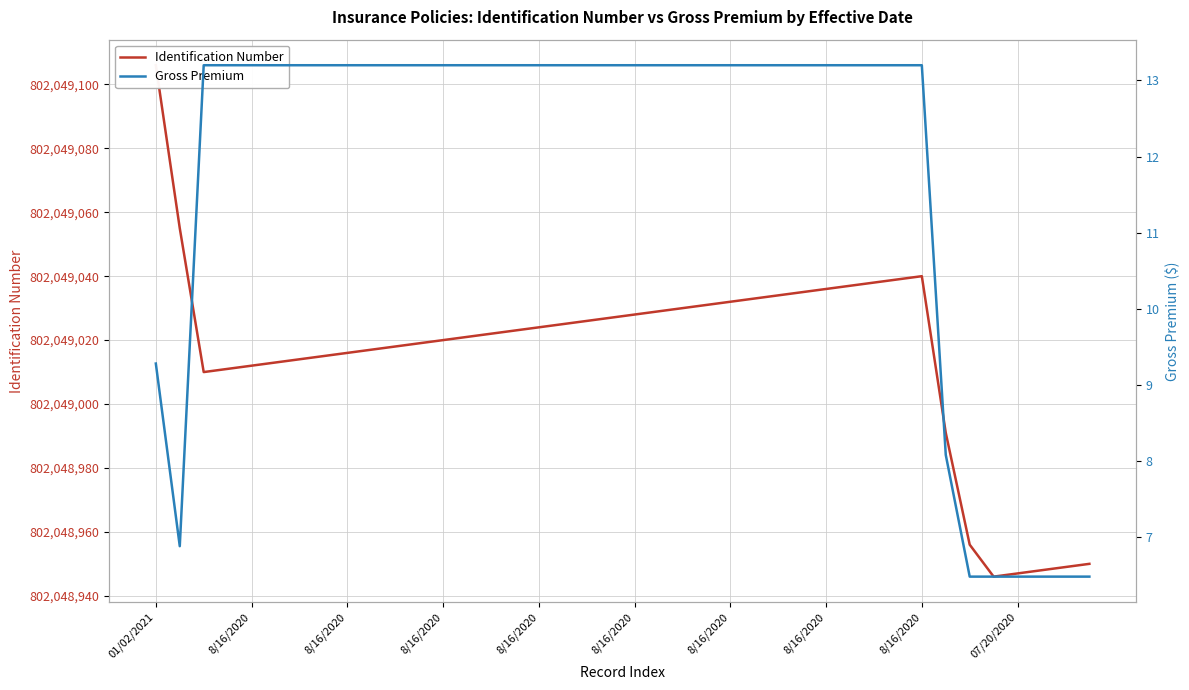

Rank the series at 34 from lowest to highest value.

Gross Premium, Identification Number